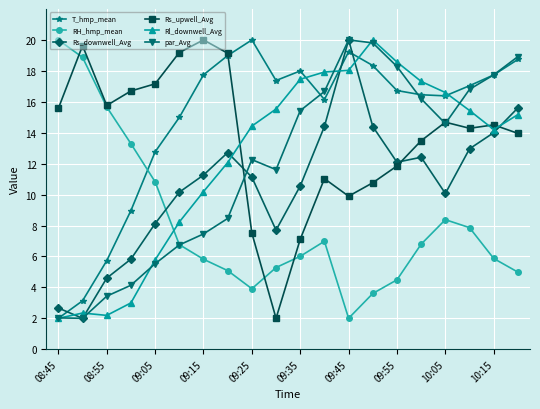

What are all the series names shown in the legend?

T_hmp_mean, RH_hmp_mean, Rs_downwell_Avg, Rs_upwell_Avg, Rl_downwell_Avg, par_Avg